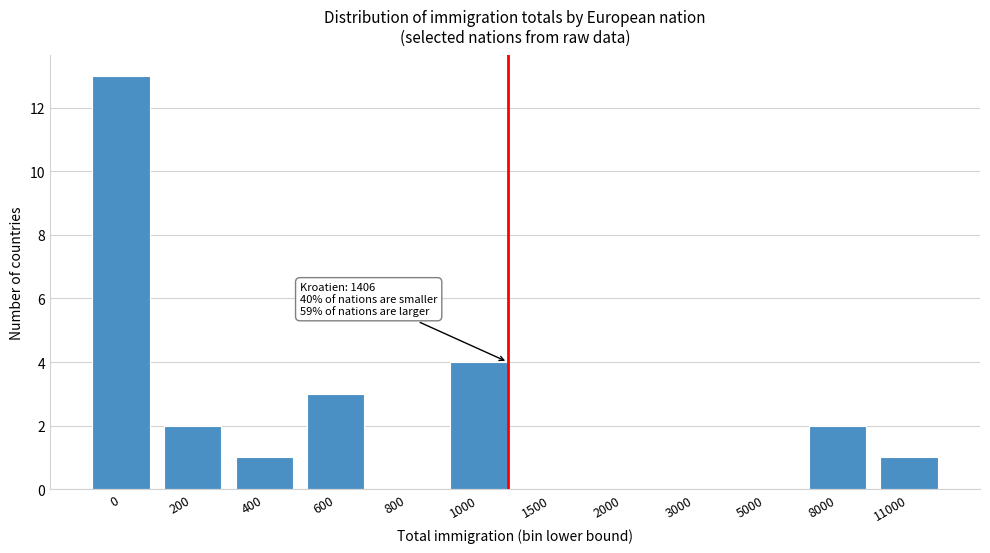

Reading right to left, transcribe all the data shown in this chart.

11000=1	8000=2	5000=0	3000=0	2000=0	1500=0	1000=4	800=0	600=3	400=1	200=2	0=13